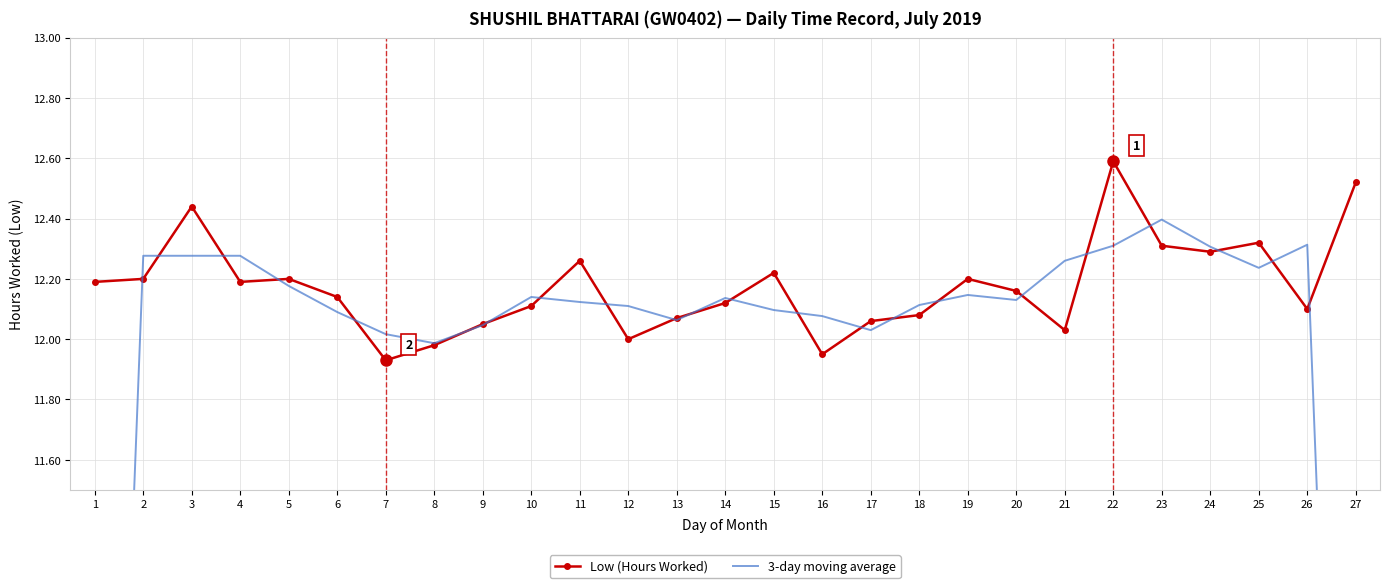

What is the sum of all Low (Hours Worked) values?

328.7